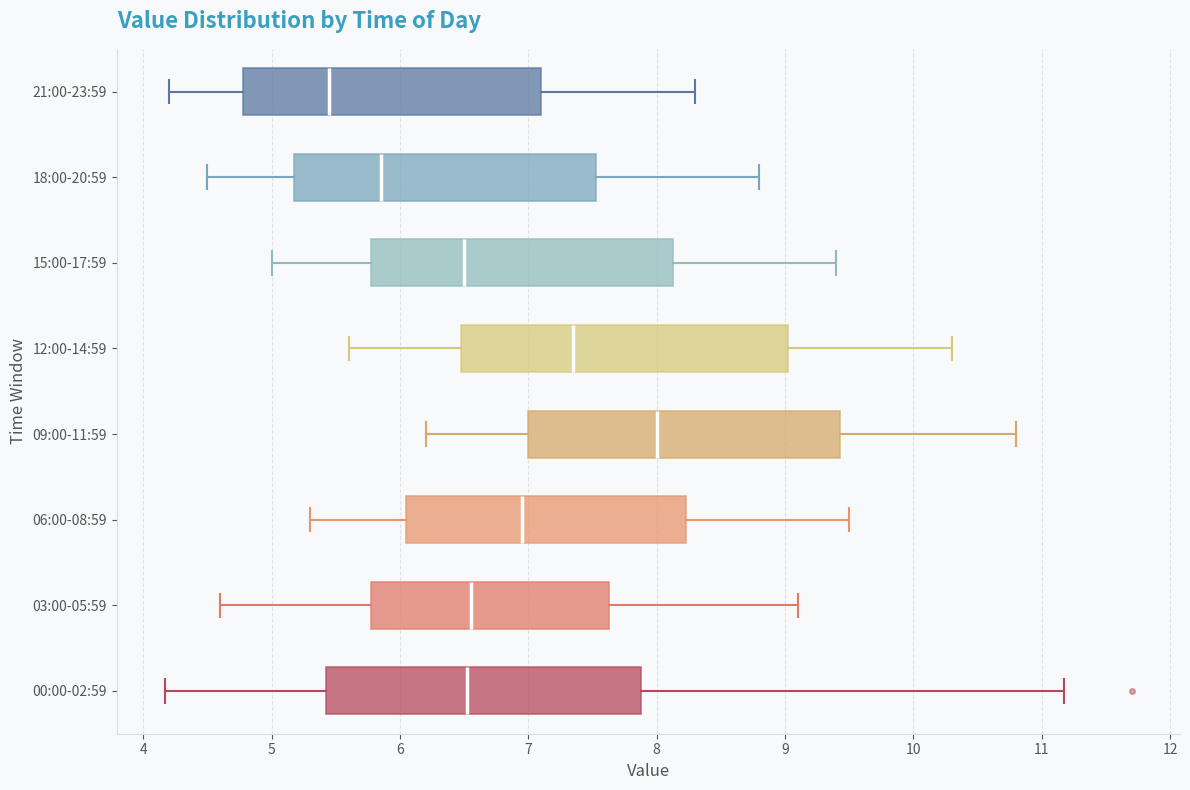

Reading bottom to top, read every box against the x-axis: the position of its median line, the range the box covers, and the ends of its whiskers. The values are not printed on the chart, so give them approximately, as read against the axis.

00:00-02:59: median 6.5, box 5.4 to 7.9, whiskers 4.2 to 11.2
03:00-05:59: median 6.6, box 5.8 to 7.6, whiskers 4.6 to 9.1
06:00-08:59: median 7.0, box 6.1 to 8.2, whiskers 5.3 to 9.5
09:00-11:59: median 8.0, box 7.0 to 9.4, whiskers 6.2 to 10.8
12:00-14:59: median 7.4, box 6.5 to 9.0, whiskers 5.6 to 10.3
15:00-17:59: median 6.5, box 5.8 to 8.1, whiskers 5.0 to 9.4
18:00-20:59: median 5.9, box 5.2 to 7.5, whiskers 4.5 to 8.8
21:00-23:59: median 5.5, box 4.8 to 7.1, whiskers 4.2 to 8.3